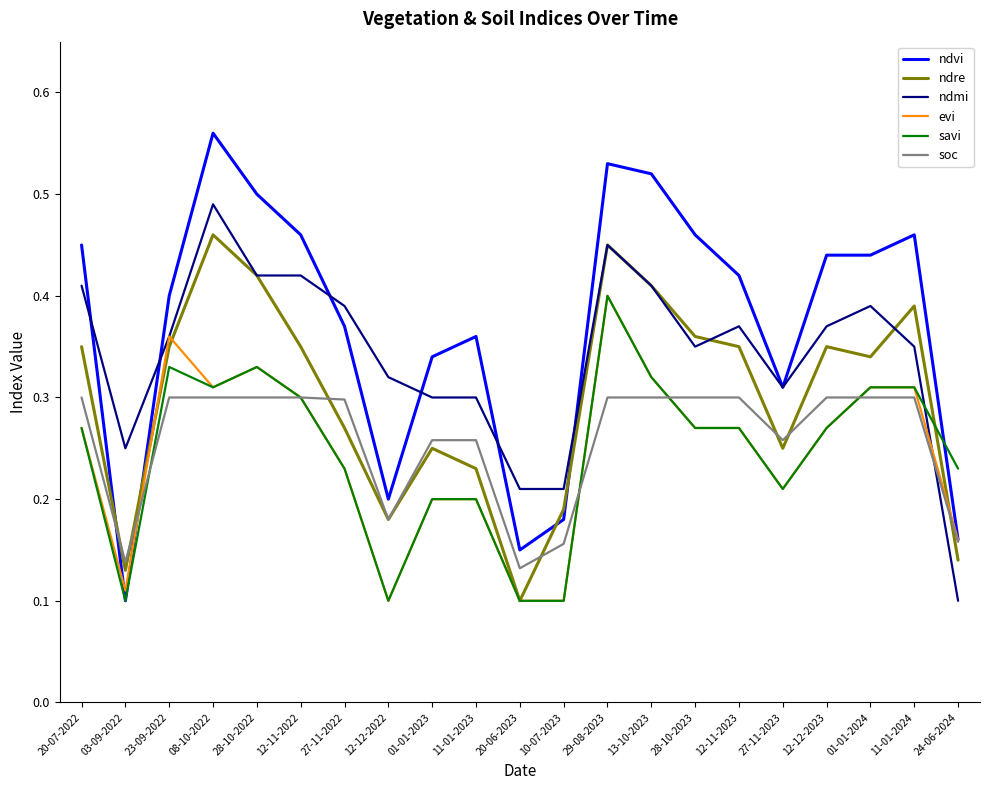

After their last crossing, which series has the higher values: savi or ndvi?

savi